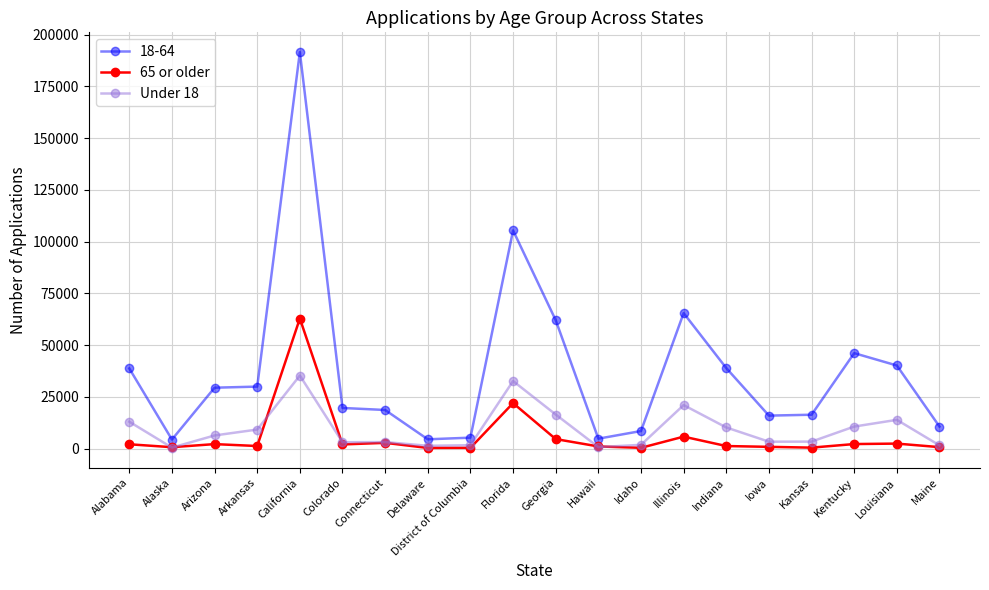

What is the difference between the highest and lowest values at Georgia?

57450